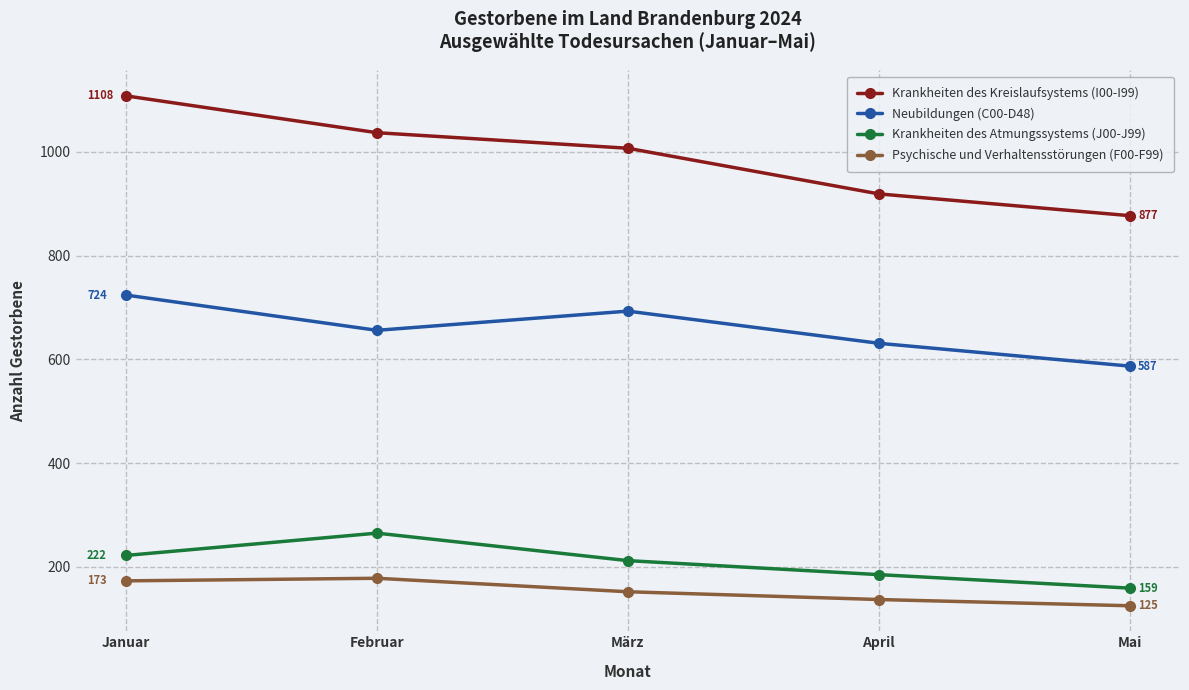

How many series are shown in this chart?

4